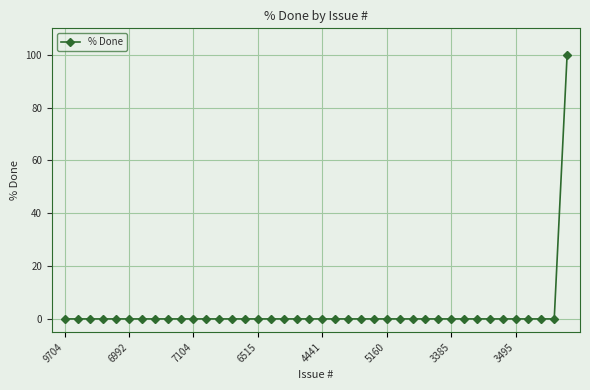

What is the difference between the maximum and second lowest values?

100